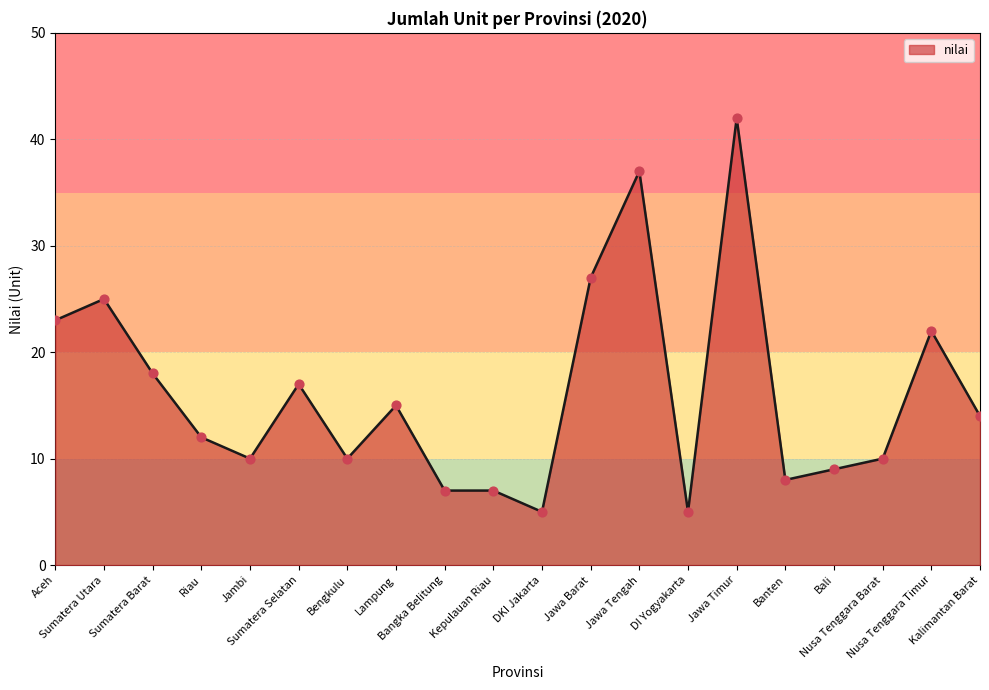

Approximately how many times larger is the value at DI Yogyakarta compared to Kalimantan Barat?

0.4